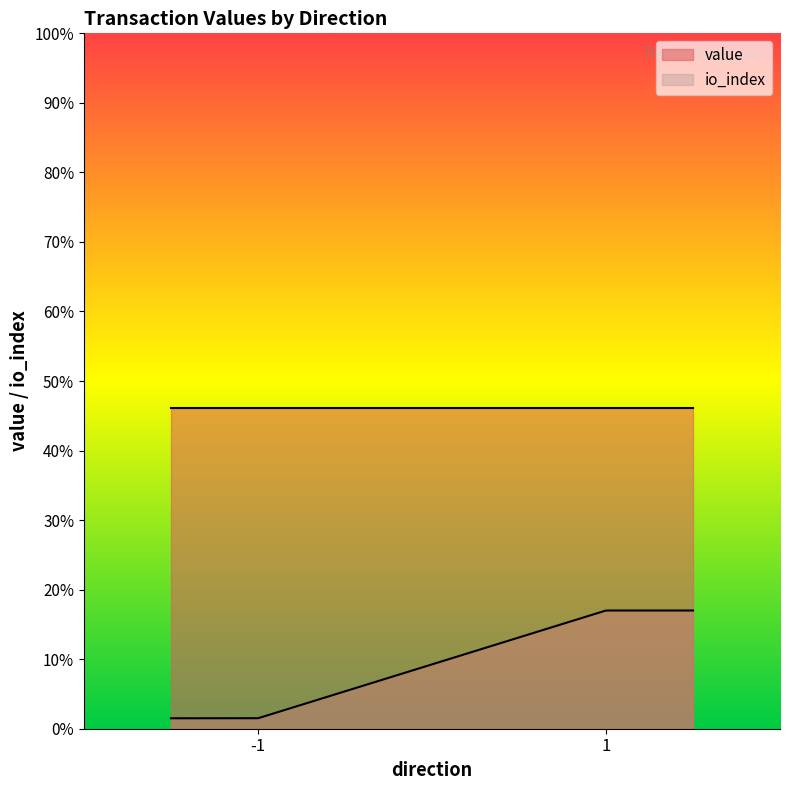

What is the maximum value shown in the chart?

46.1